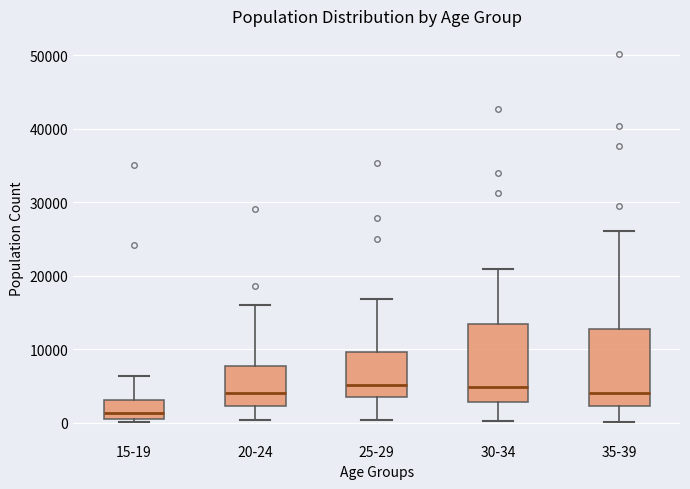

Where does the lower whisker of the box for 20-24 end on the y-axis? The values are not printed on the chart, so give them approximately, as read against the axis.

0